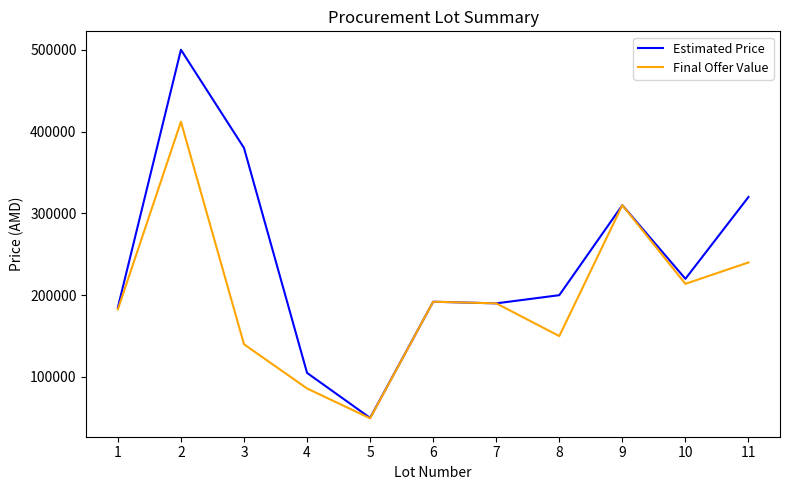

The value of Estimated Price at 10 is 302722.5. True or false?

False